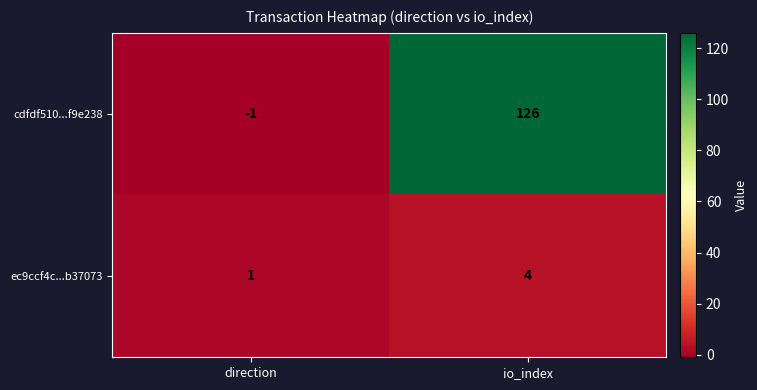

Which series changed the most between direction and io_index?

cdfdf510...f9e238